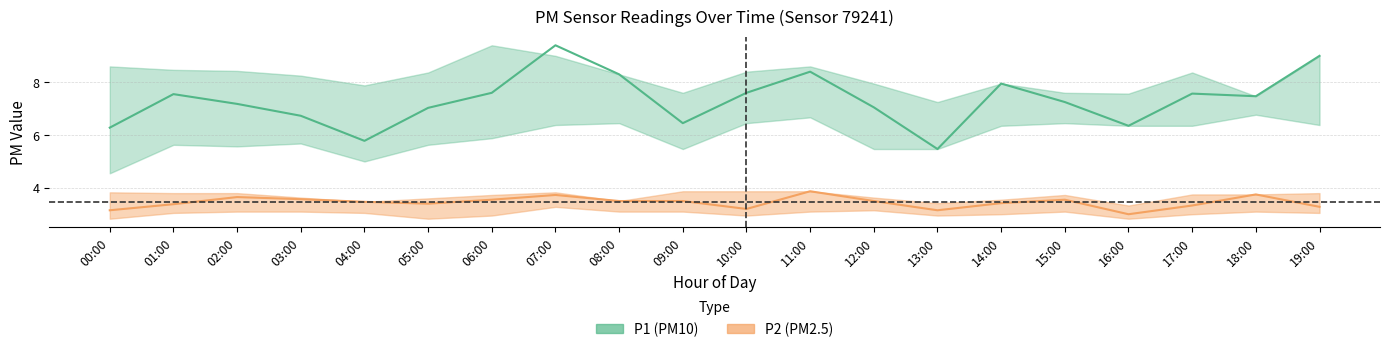

At which label is P1_upper closest to 8?

12:00